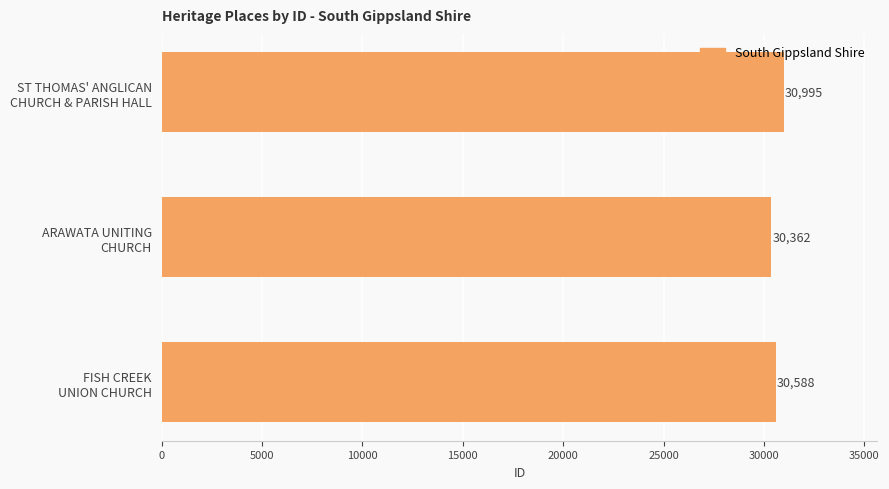

Count the number of categories in the chart.

3